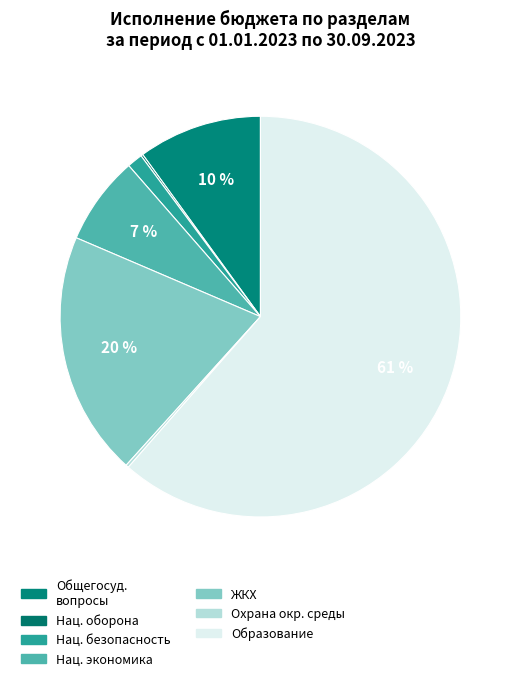

Rank the categories by value from lowest to highest.

Национальная оборона, Охрана окружающей среды, Национальная безопасность и правоохранительная деятельность, Национальная экономика, Общегосударственные вопросы, Жилищно-коммунальное хозяйство, Образование